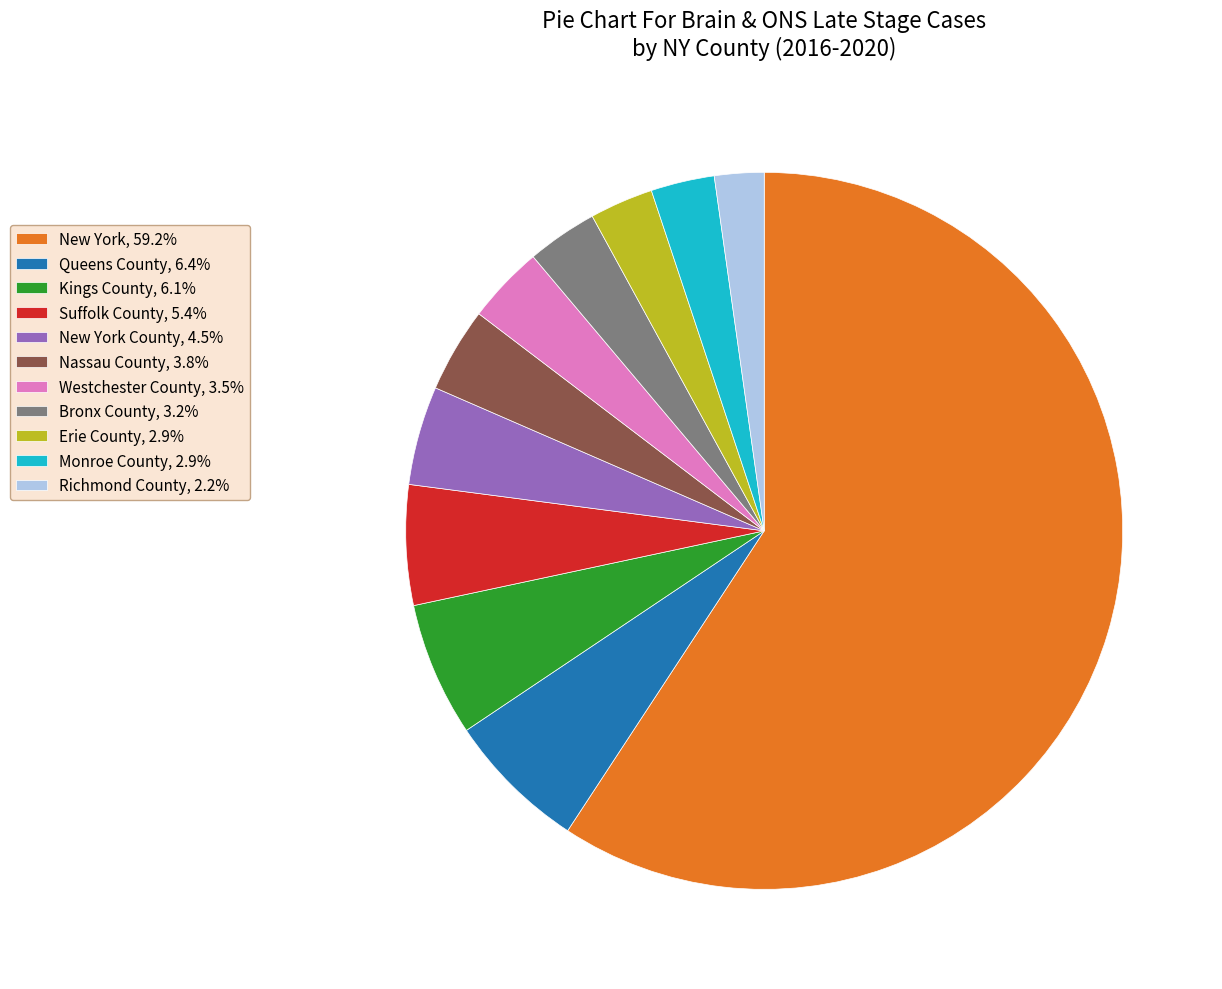

What is the ratio of the value at Richmond County, 2.2% to the value at Suffolk County, 5.4%?

0.4